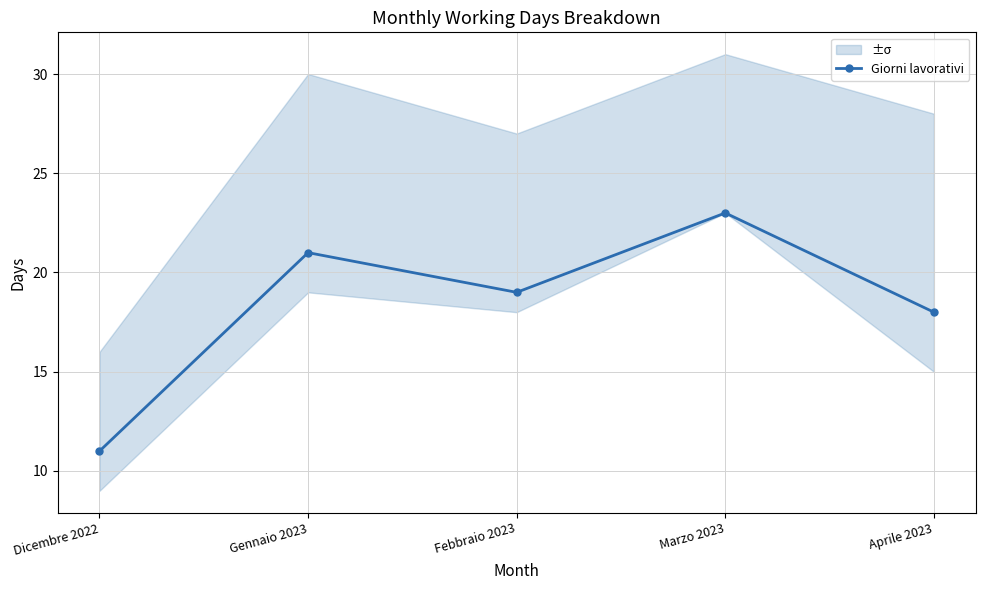

What position from the right is Marzo 2023?

2